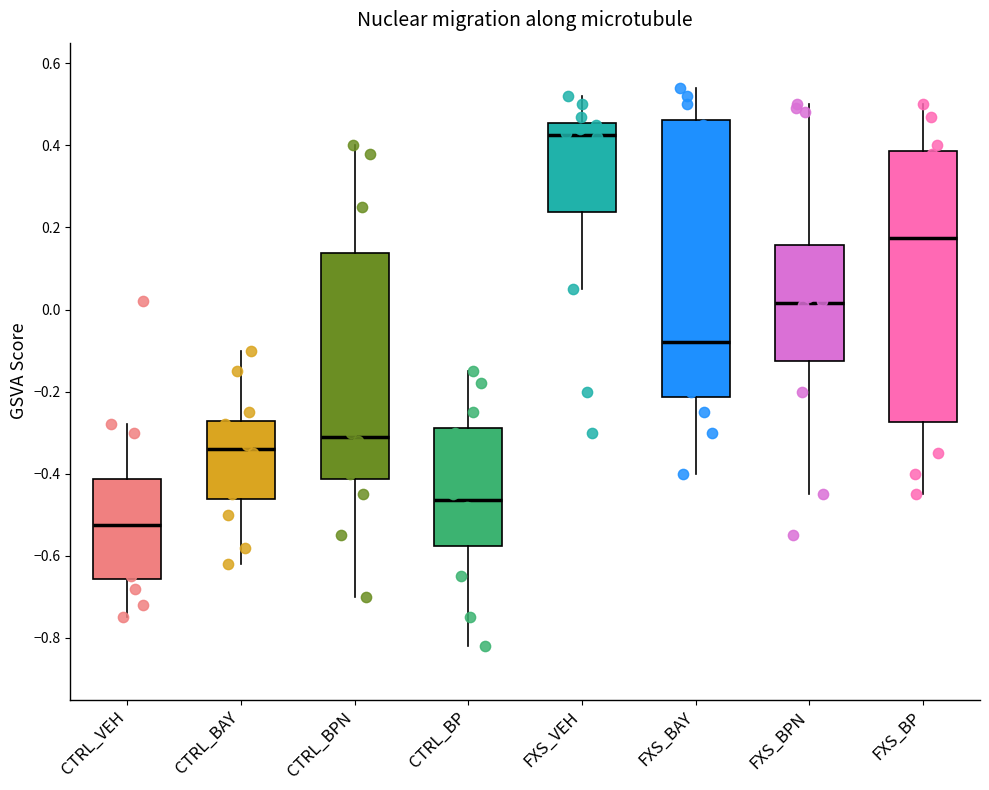

Which box's median line is the lowest?

CTRL_VEH